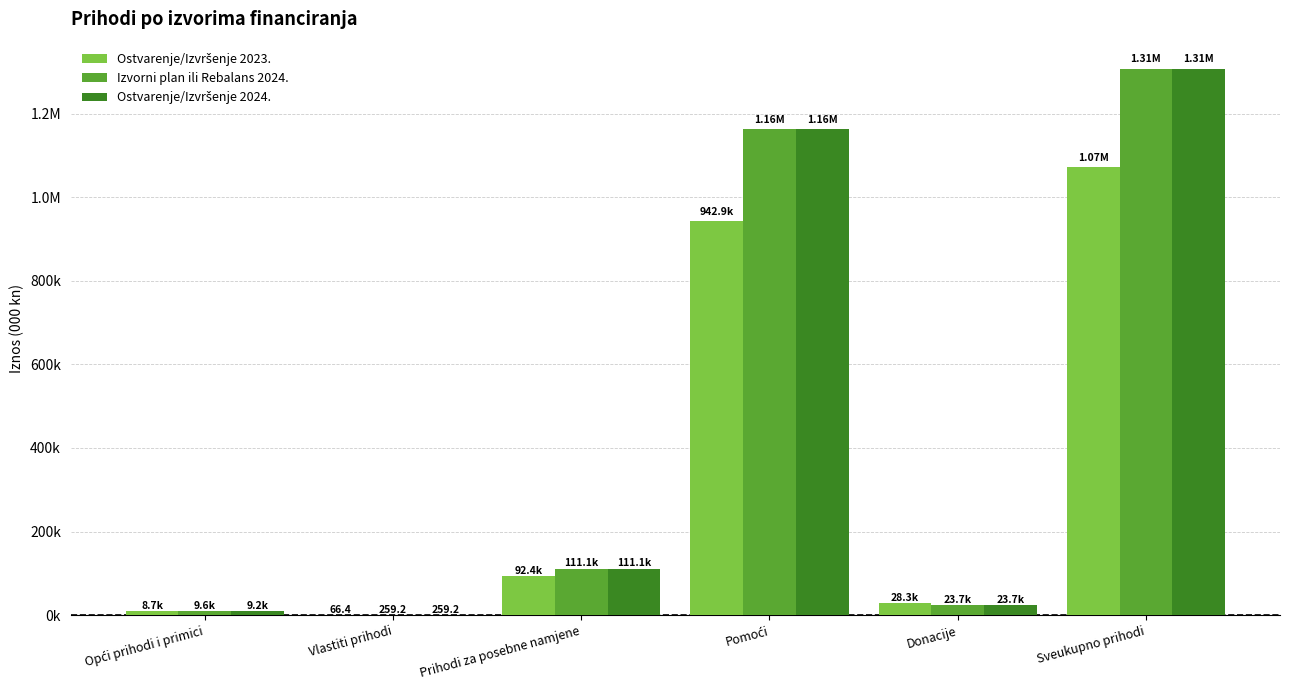

Are the bars grouped side by side (vs. stacked)?

Yes